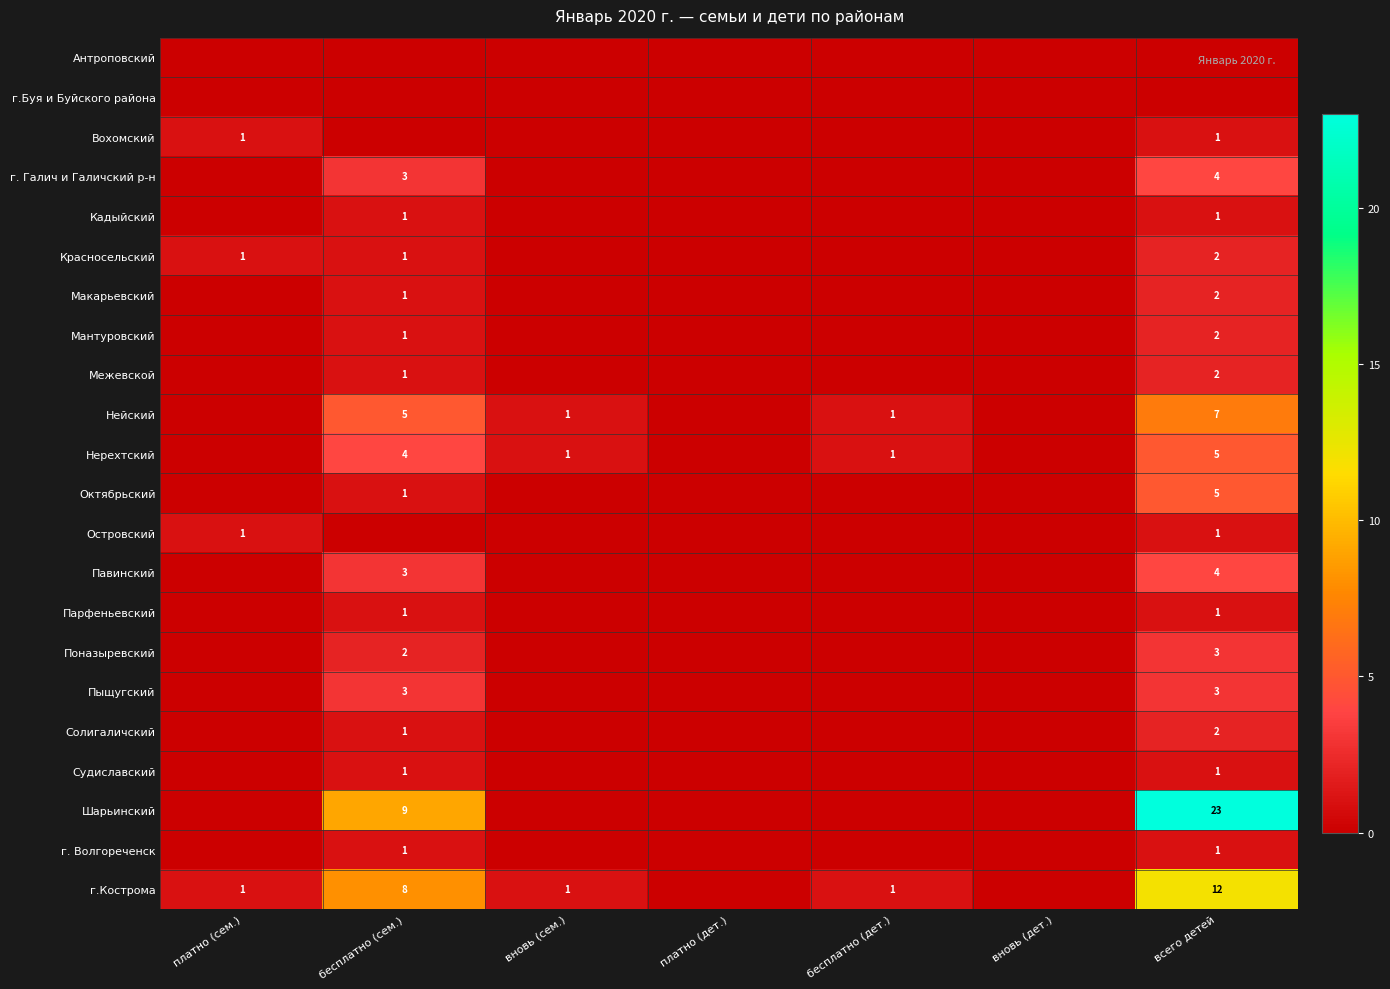

The Мантуровский series shows 1 at бесплатно (сем.). True or false?

True